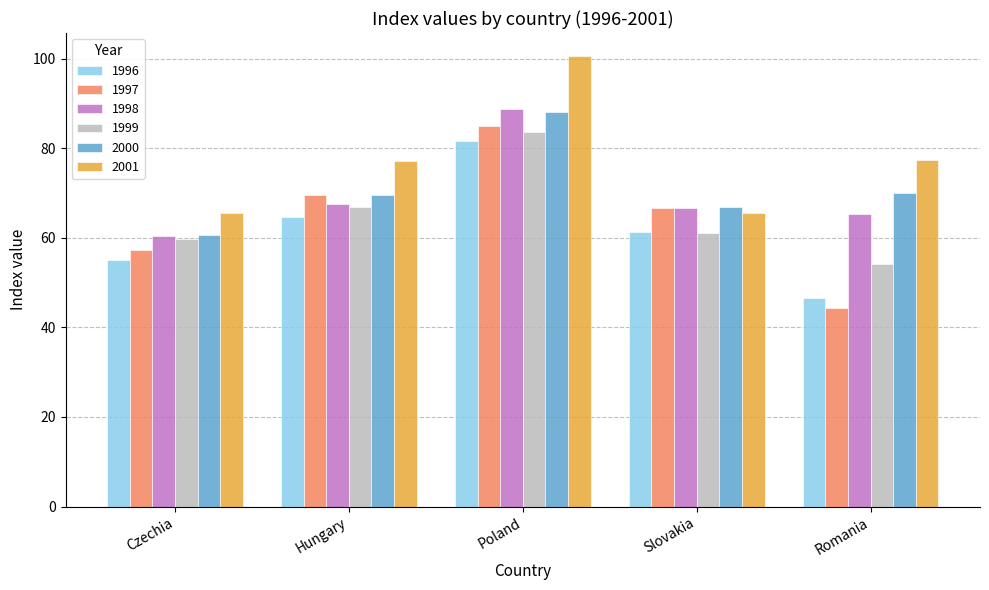

Where does the 1998 series first go above 66?

Hungary